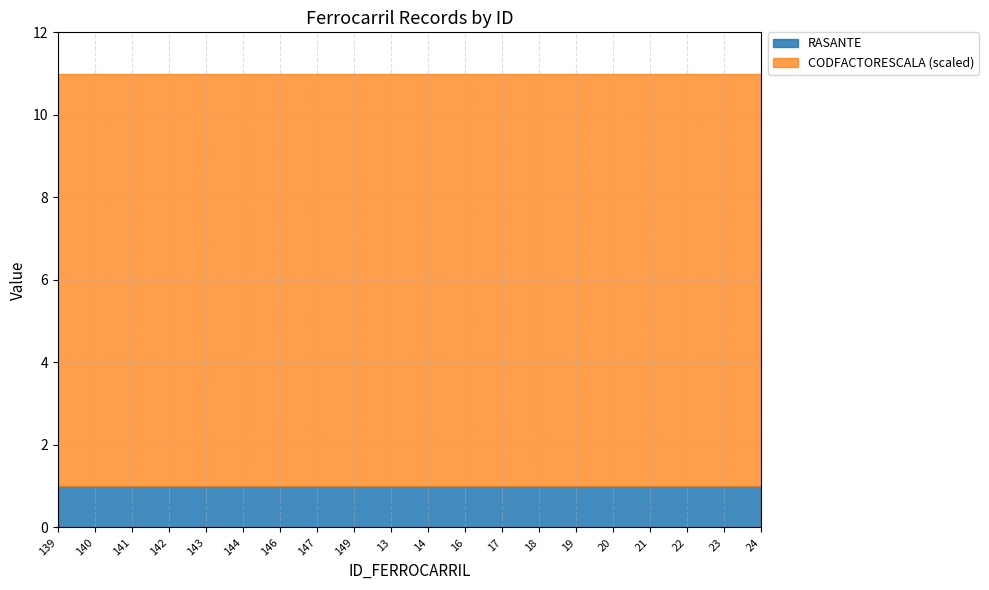

Which has a higher value, 19 or 20?

19